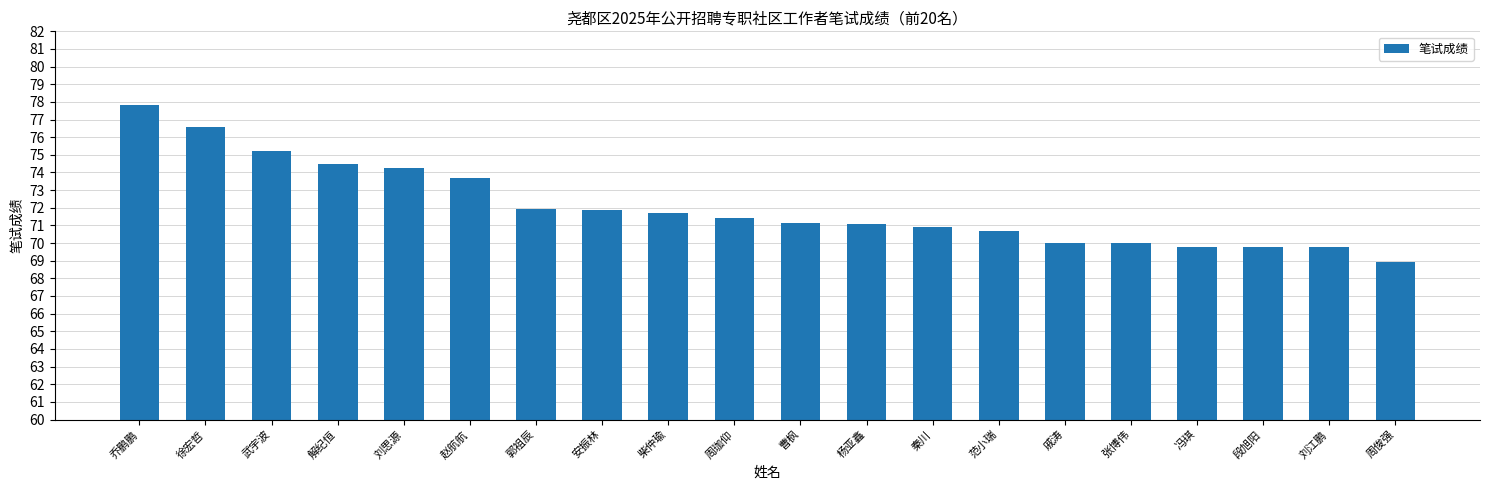

What is the smallest value displayed?

69.0